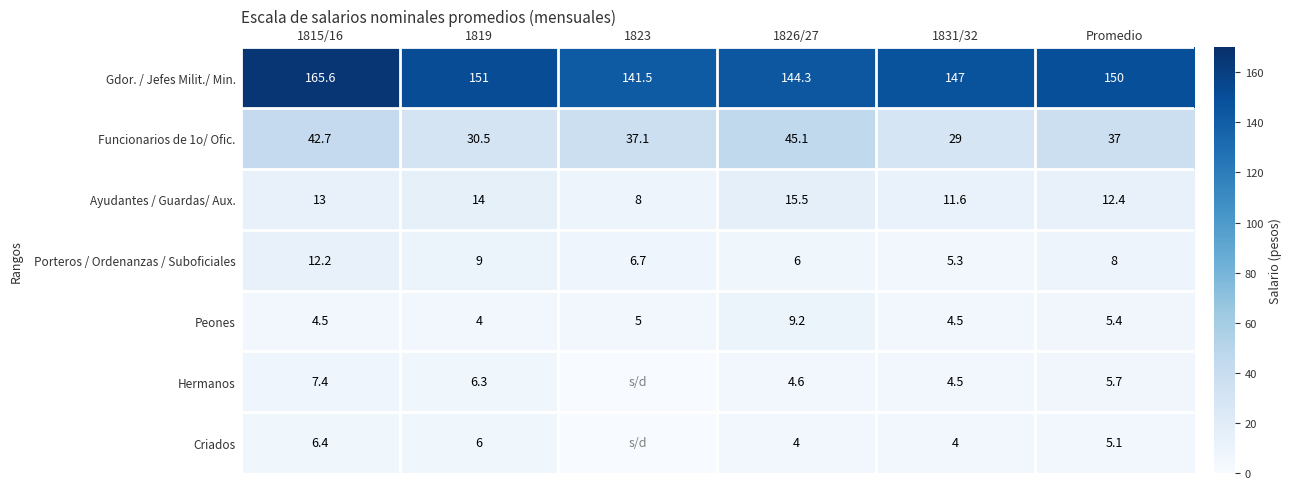

What is the difference between the Peones values at 1823 and 1819?

1.0